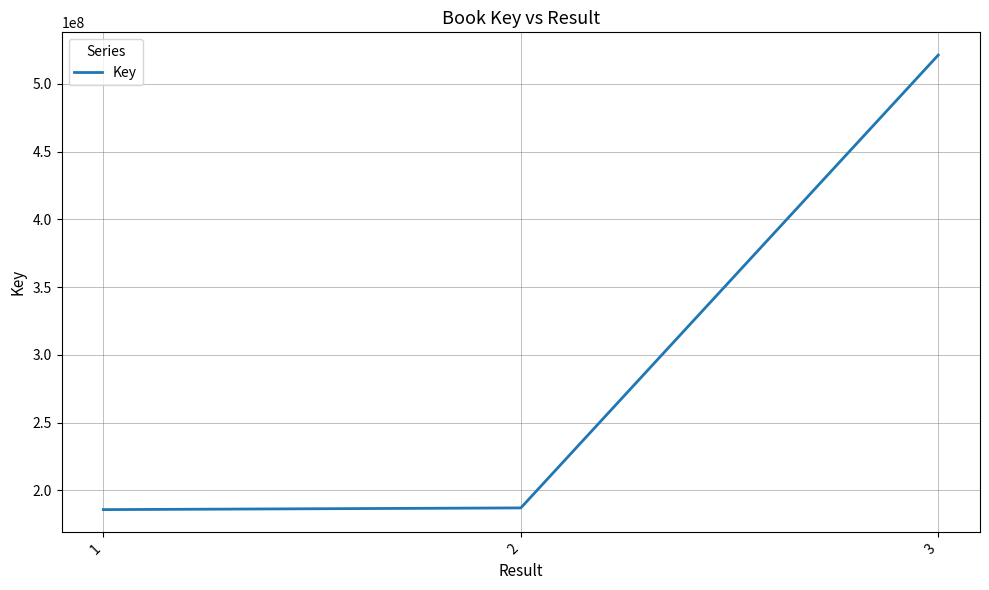

How many lines are shown in the chart?

1